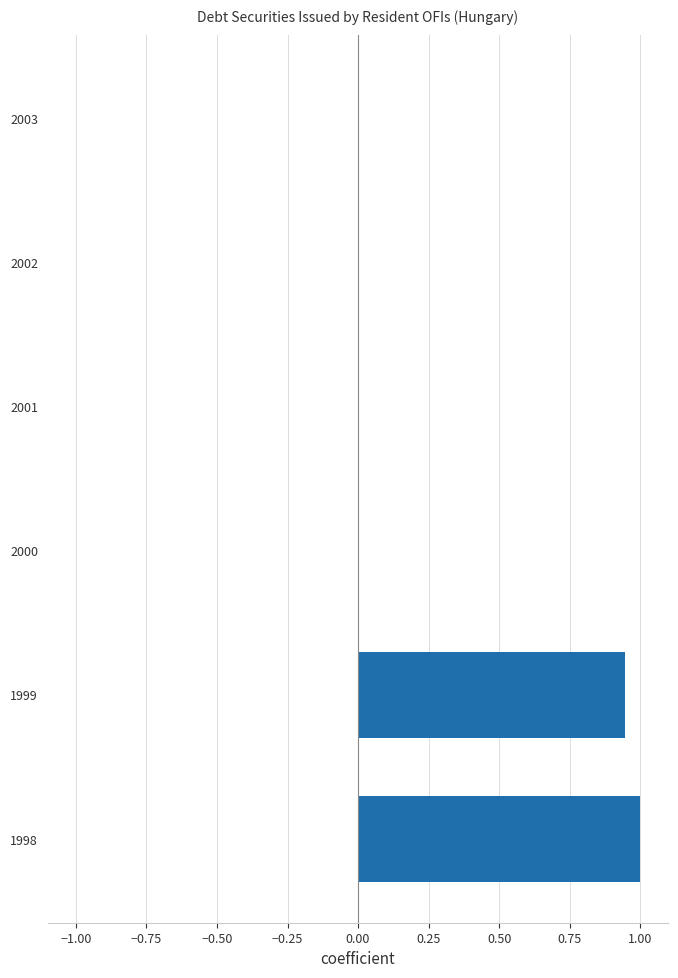

Are the bars horizontal?

Yes